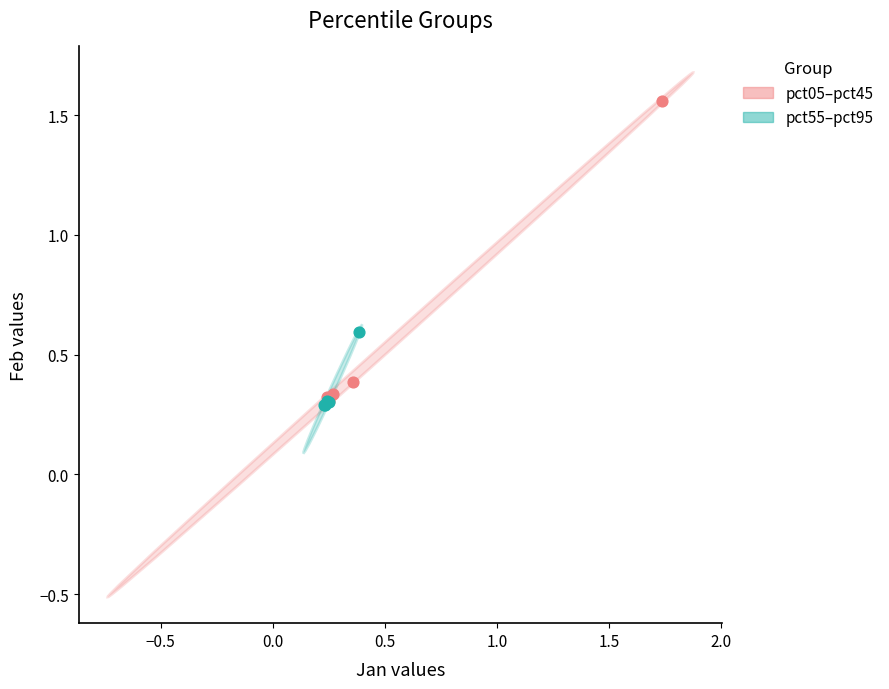

Which series contains the highest Y value?

pct05–pct45